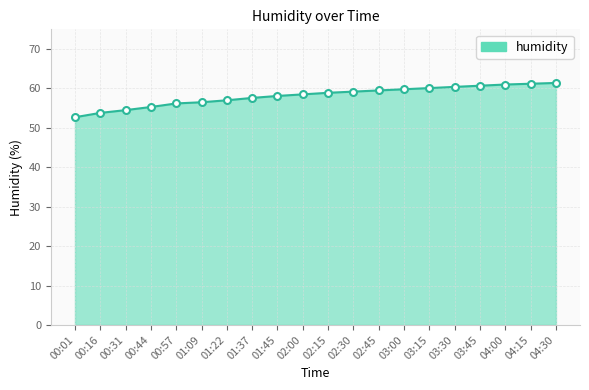

What is the ratio of the value at 00:31 to the value at 03:15?

0.9